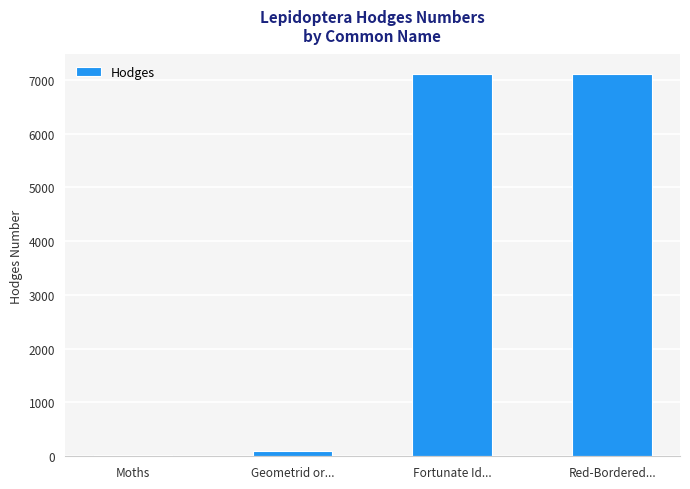

Is it true that the value at Red-Bordered... is 10651.6?

False